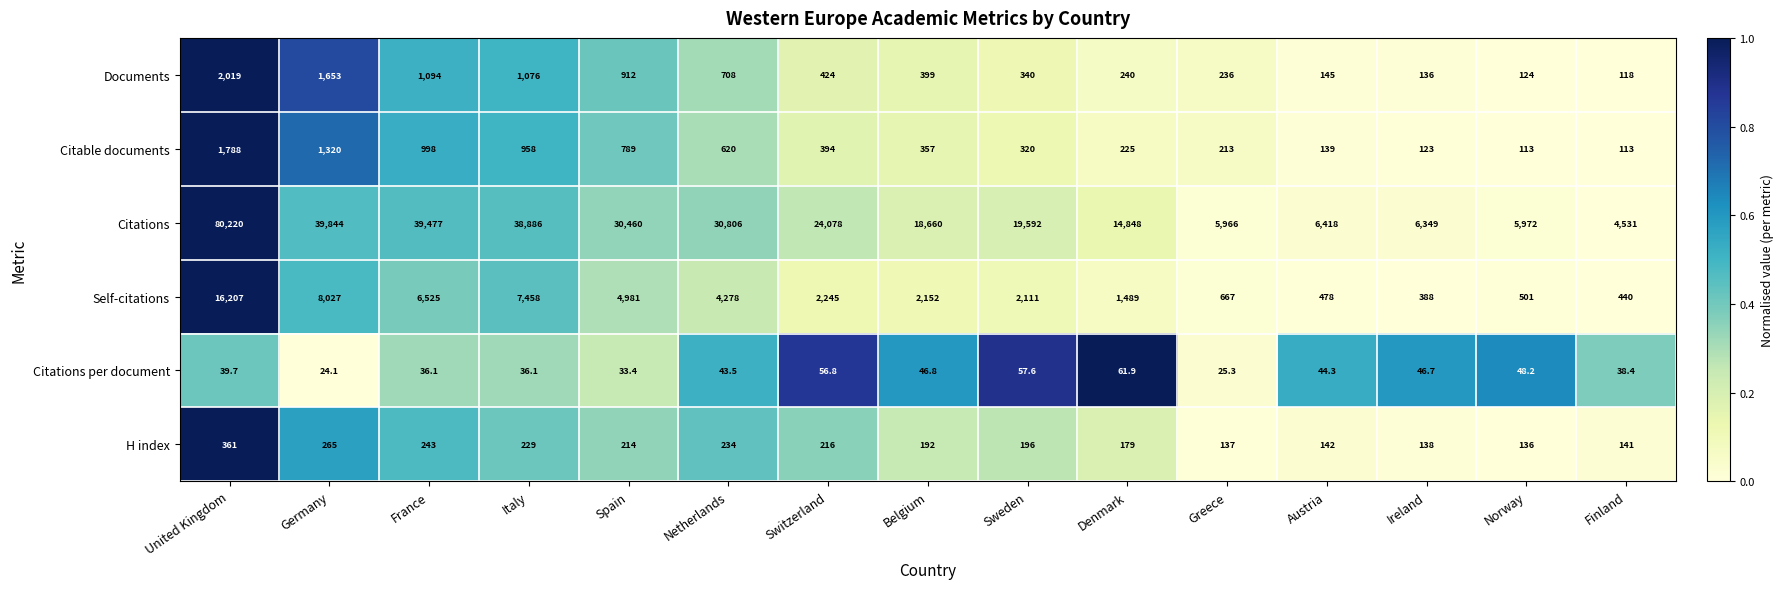

The value of Citations per document at United Kingdom is 26.7. True or false?

False